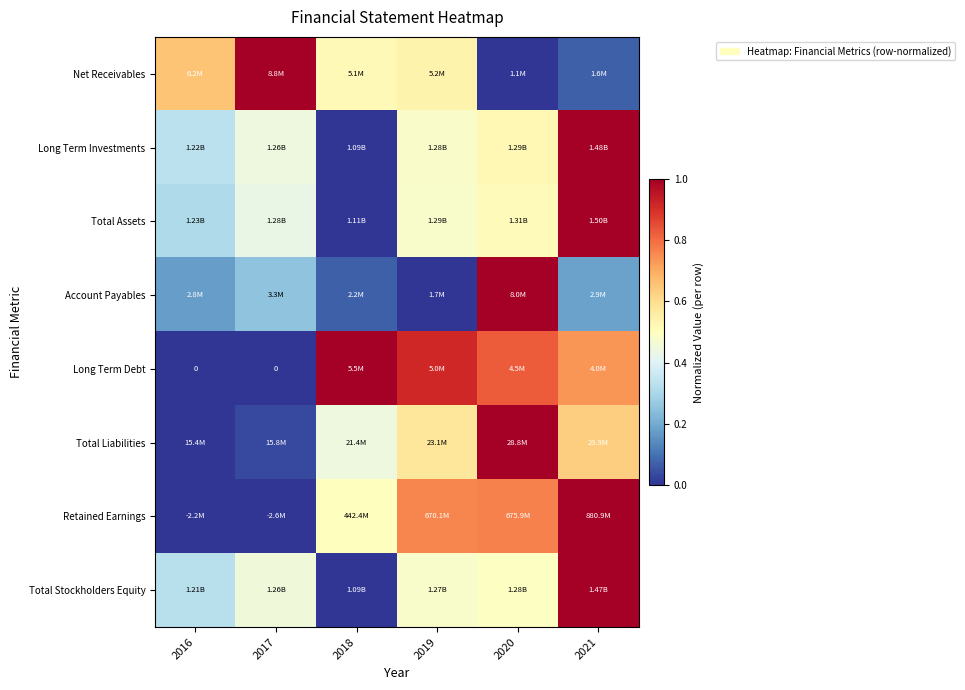

At how many categories does at least one series exceed 0?

6